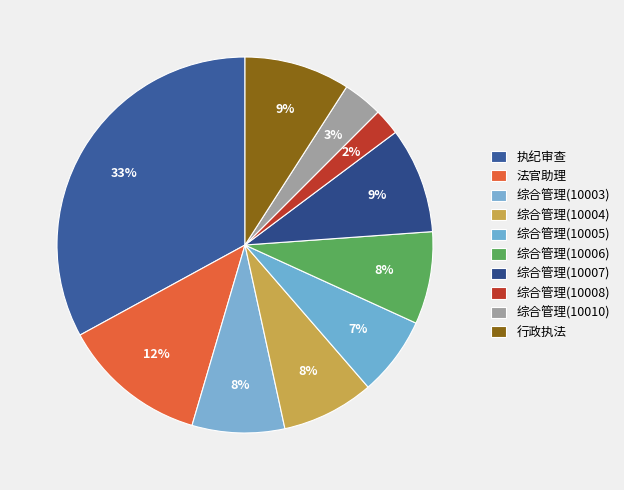

How many slices are in this pie chart?

10